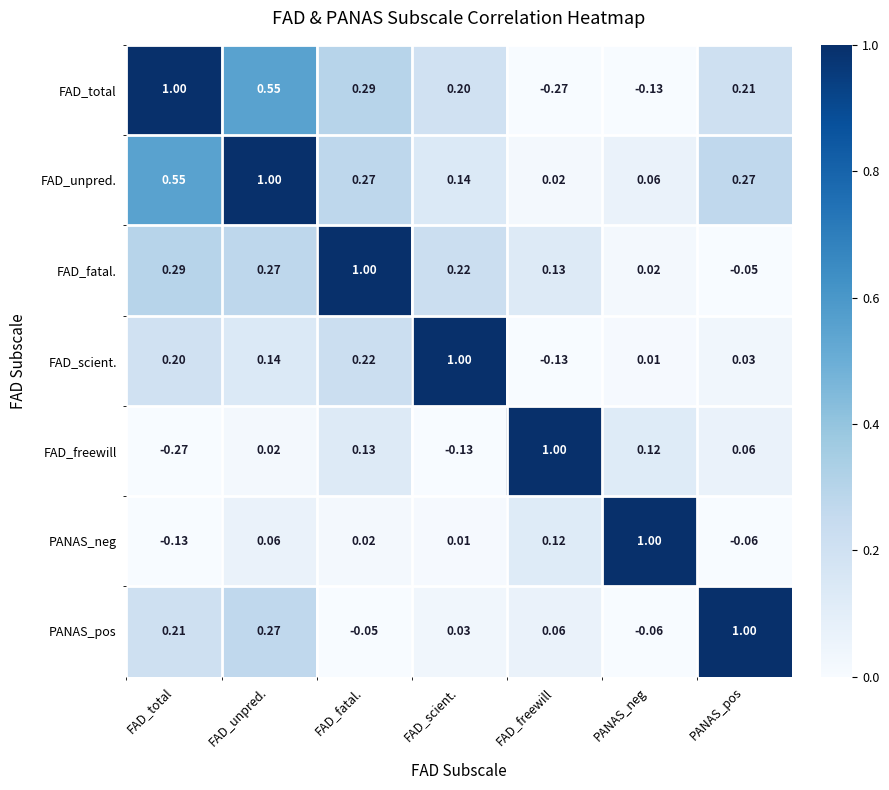

List the labels in order of FAD_fatal. value, smallest first.

PANAS_pos, PANAS_neg, FAD_freewill, FAD_scient., FAD_unpred., FAD_total, FAD_fatal.